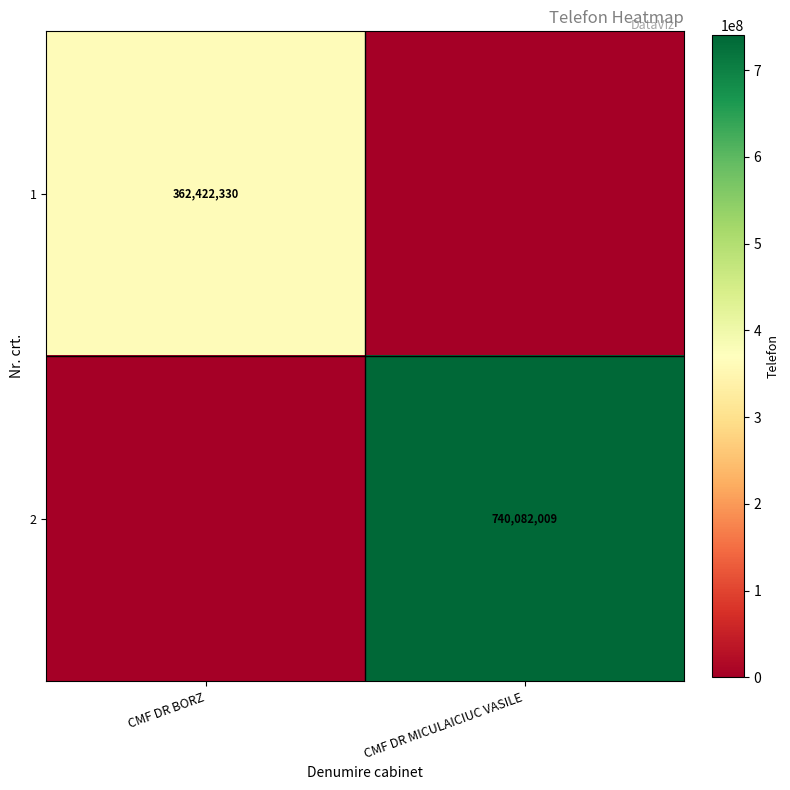

Is it true that 2 equals 286997350 at CMF DR MICULAICIUC VASILE?

False